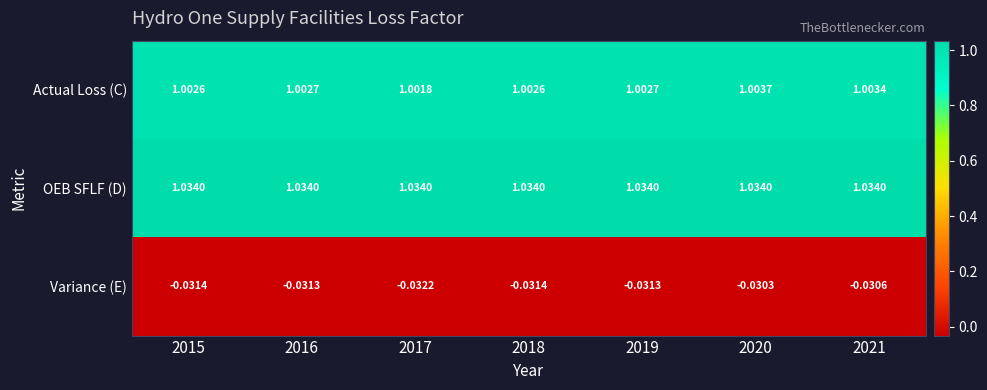

What is the difference between the highest and lowest values at 2021?

1.1